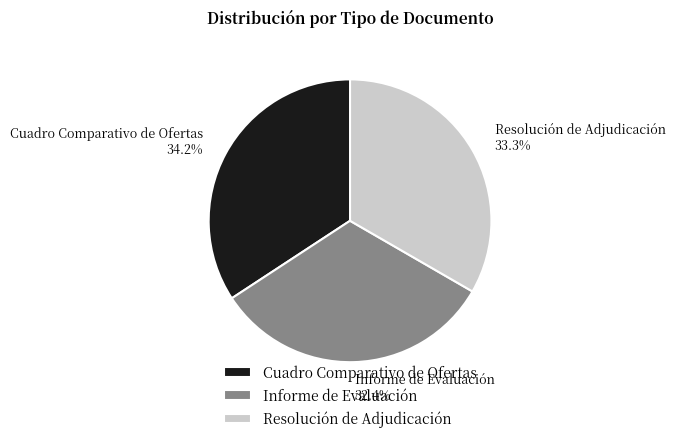

To the nearest percent, what is the difference between the Cuadro Comparativo de Ofertas and Informe de Evaluación slice percentages?

2%